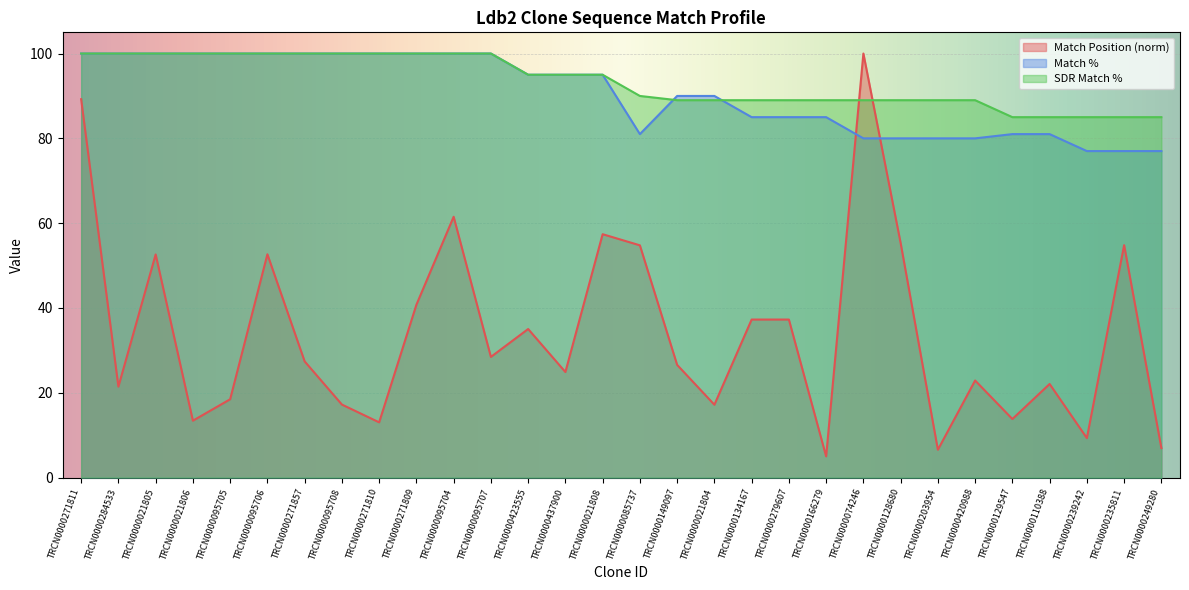

What is the label of the 30th point from the right?

TRCN0000271811